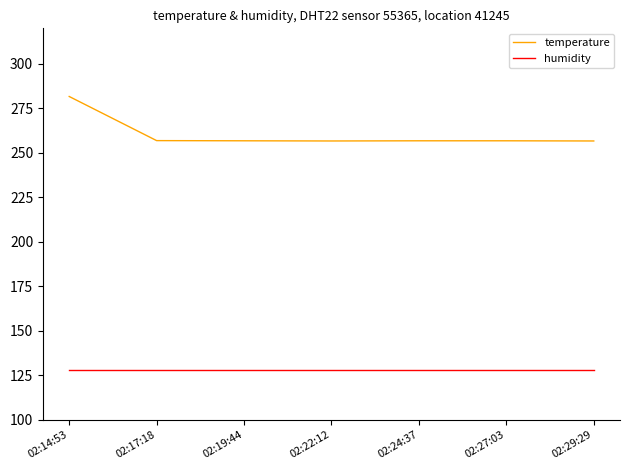

At which label does temperature reach its peak?

02:14:53